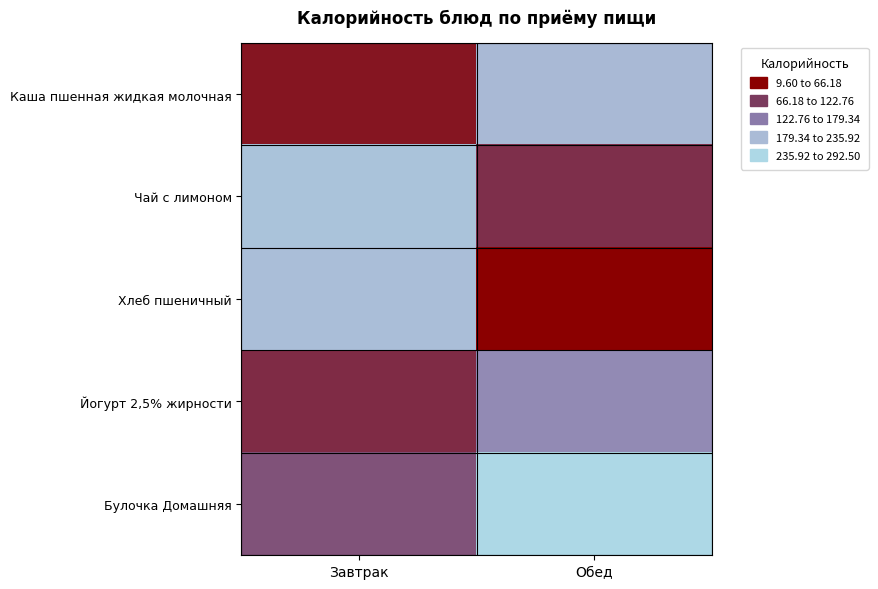

Between Завтрак and Обед, which series saw the biggest shift?

Хлеб пшеничный